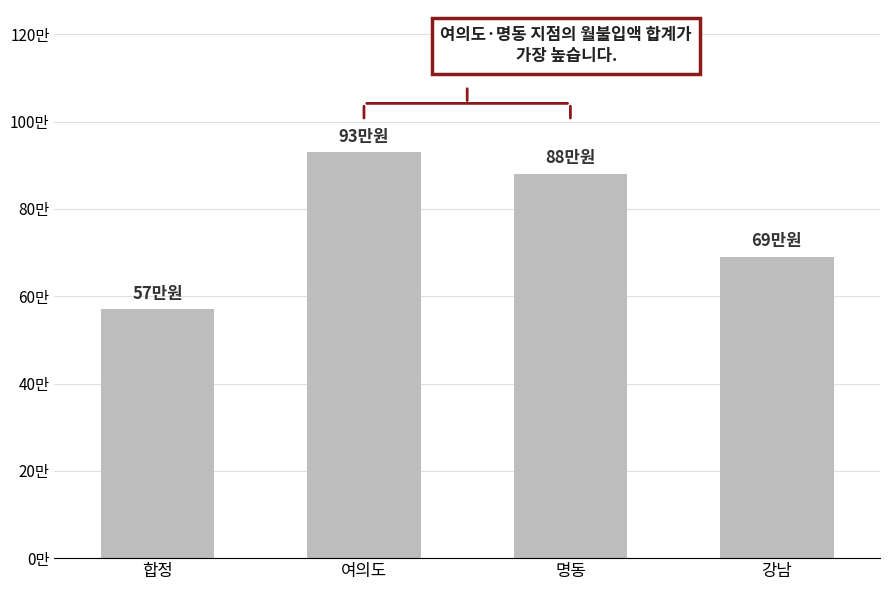

What is the greatest value displayed?

930000